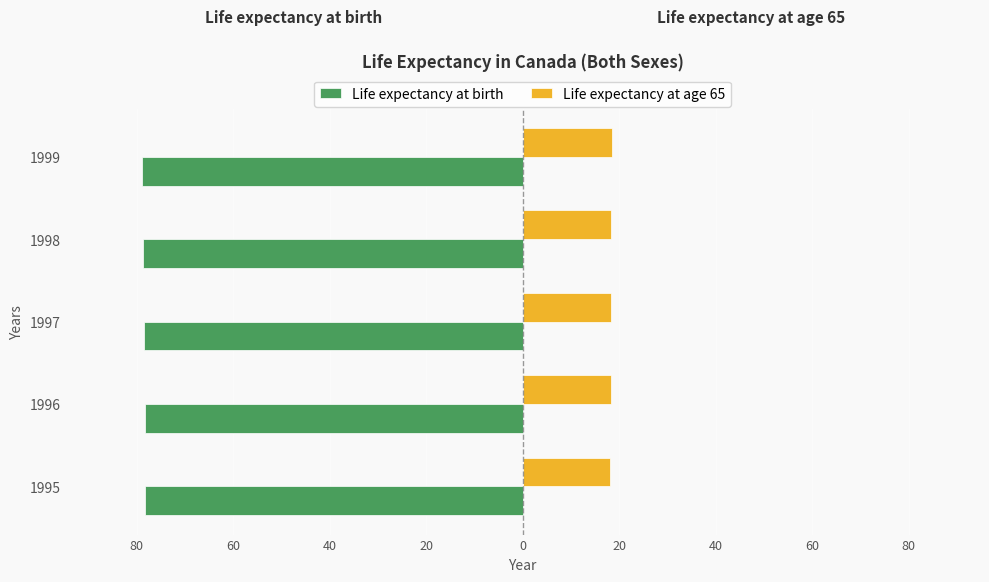

What are all the series names shown in the legend?

Life expectancy at birth, Life expectancy at age 65